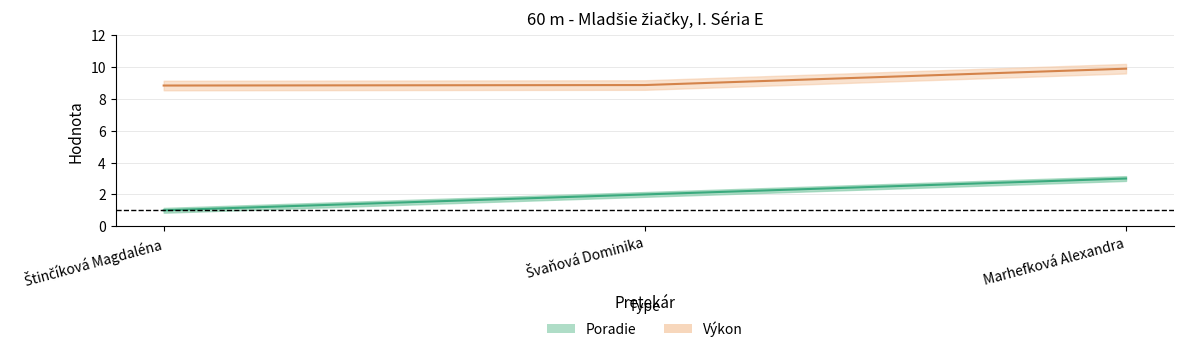

Does the chart display data point markers on the line(s)?

No